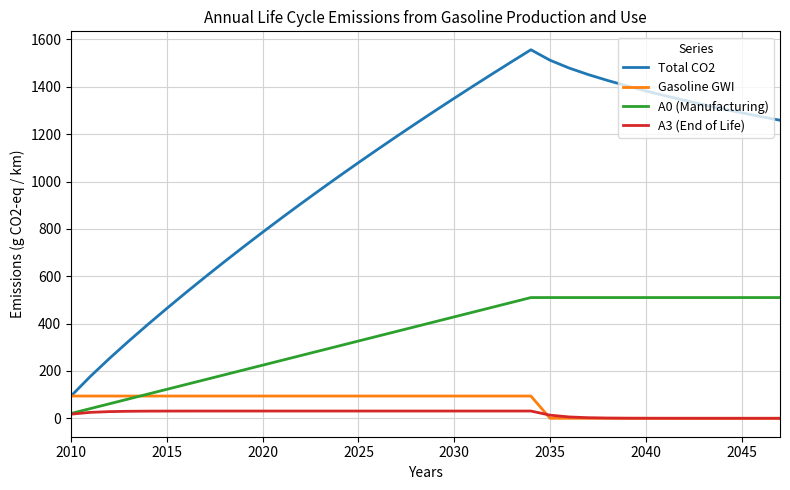

Which series has the largest range (max minus min)?

Total CO2